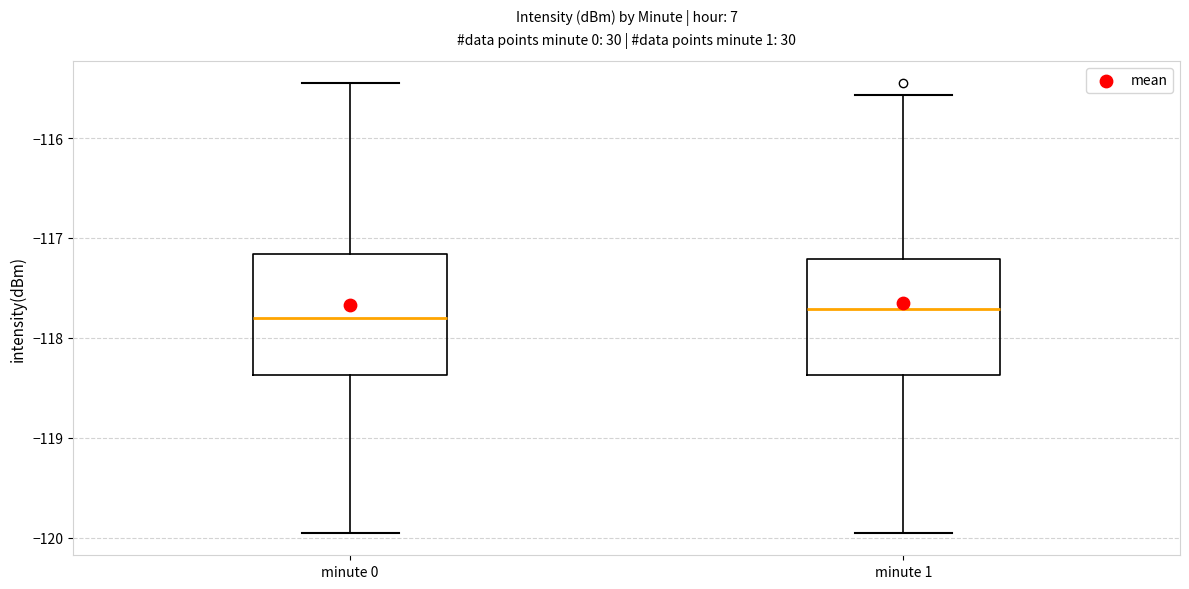

Reading left to right, read every box against the y-axis: the position of its median line, the range the box covers, and the ends of its whiskers. The values are not printed on the chart, so give them approximately, as read against the axis.

minute 0: median -117.8, box -118.4 to -117.2, whiskers -120.0 to -115.5
minute 1: median -117.7, box -118.4 to -117.2, whiskers -120.0 to -115.6